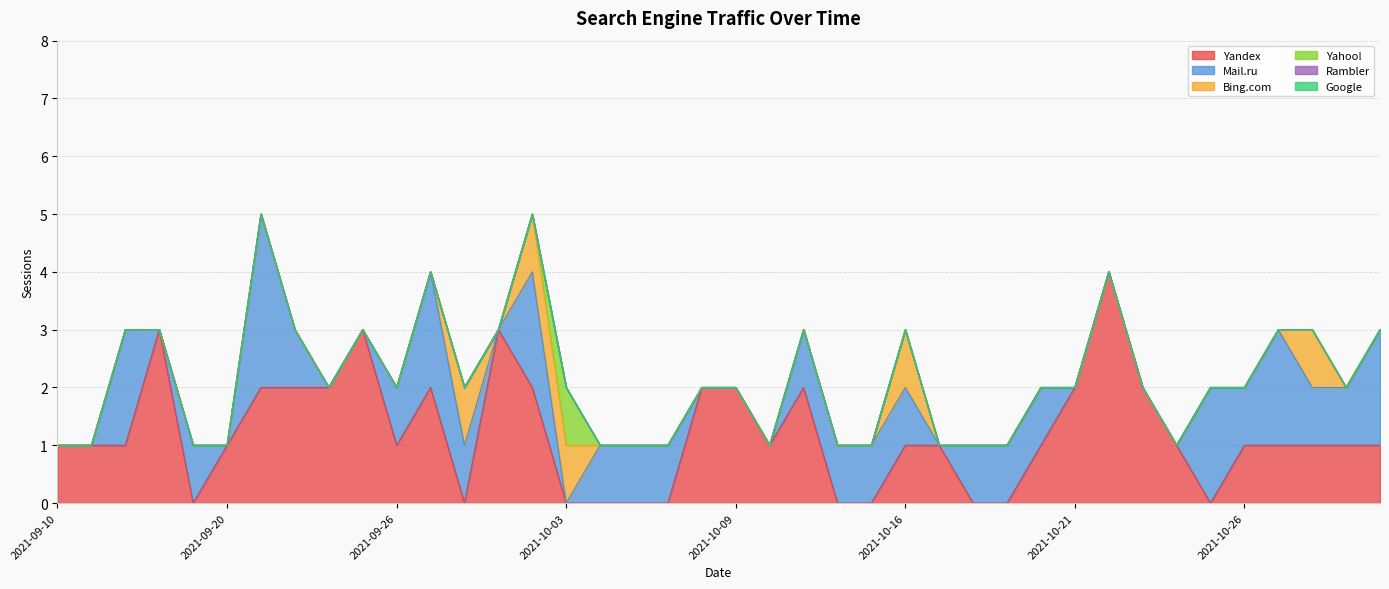

Which series has the largest total across all categories?

Yandex